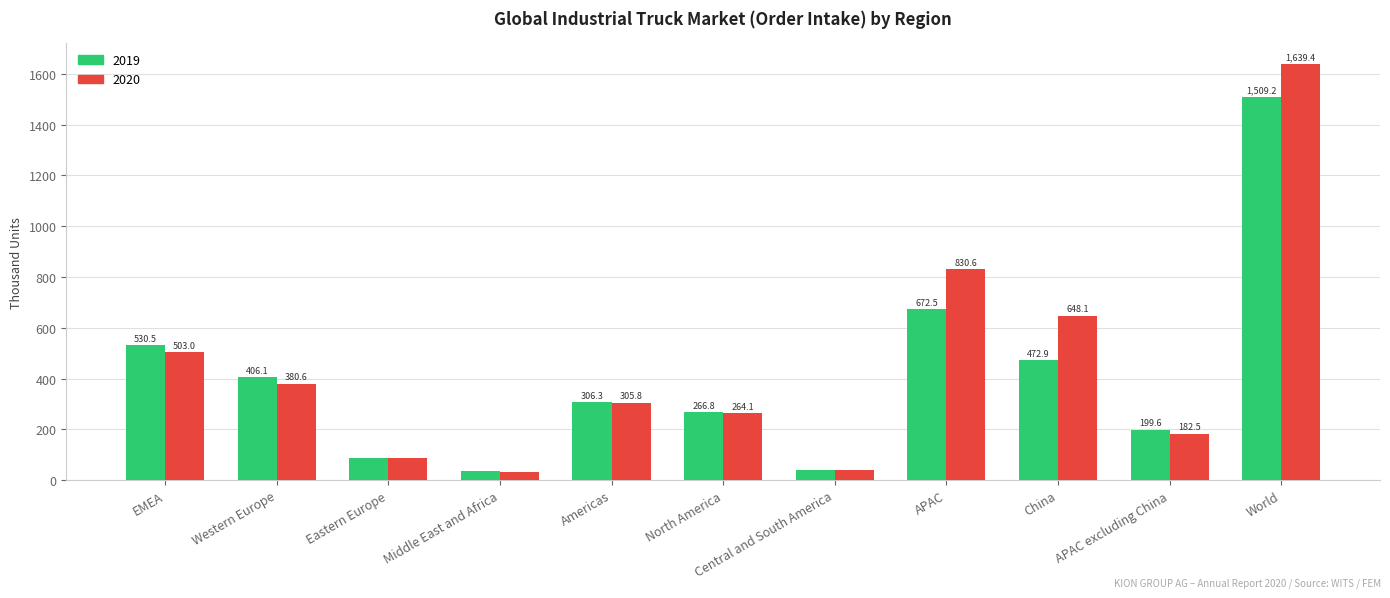

At which label does 2020 first exceed 305?

EMEA